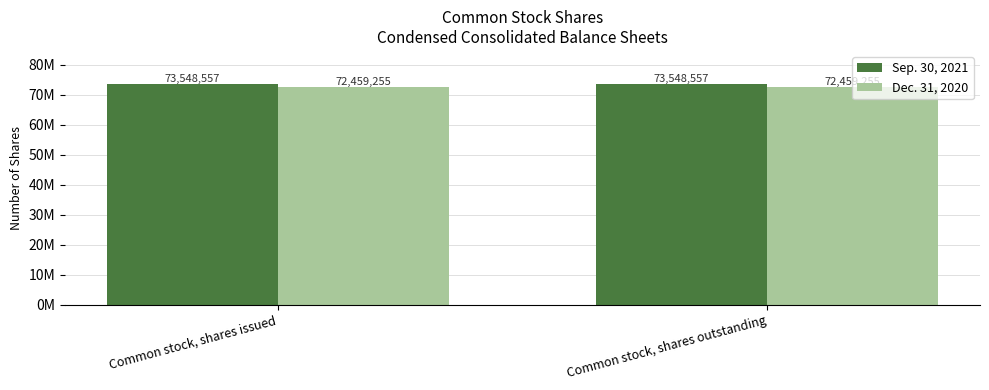

Which series has the largest range (max minus min)?

Sep. 30, 2021